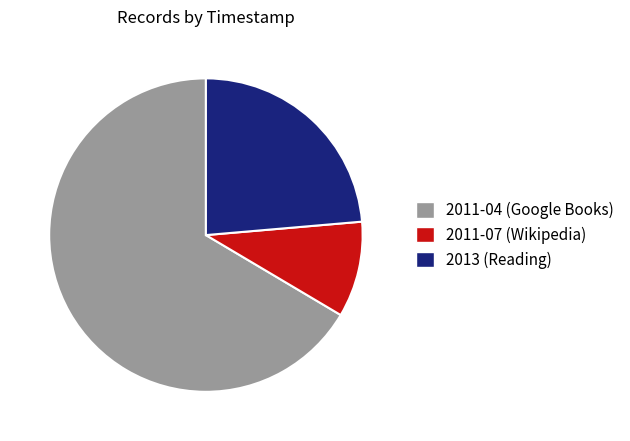

Combined, do 2013 (Reading) and 2011-04 (Google Books) account for over 50%?

Yes